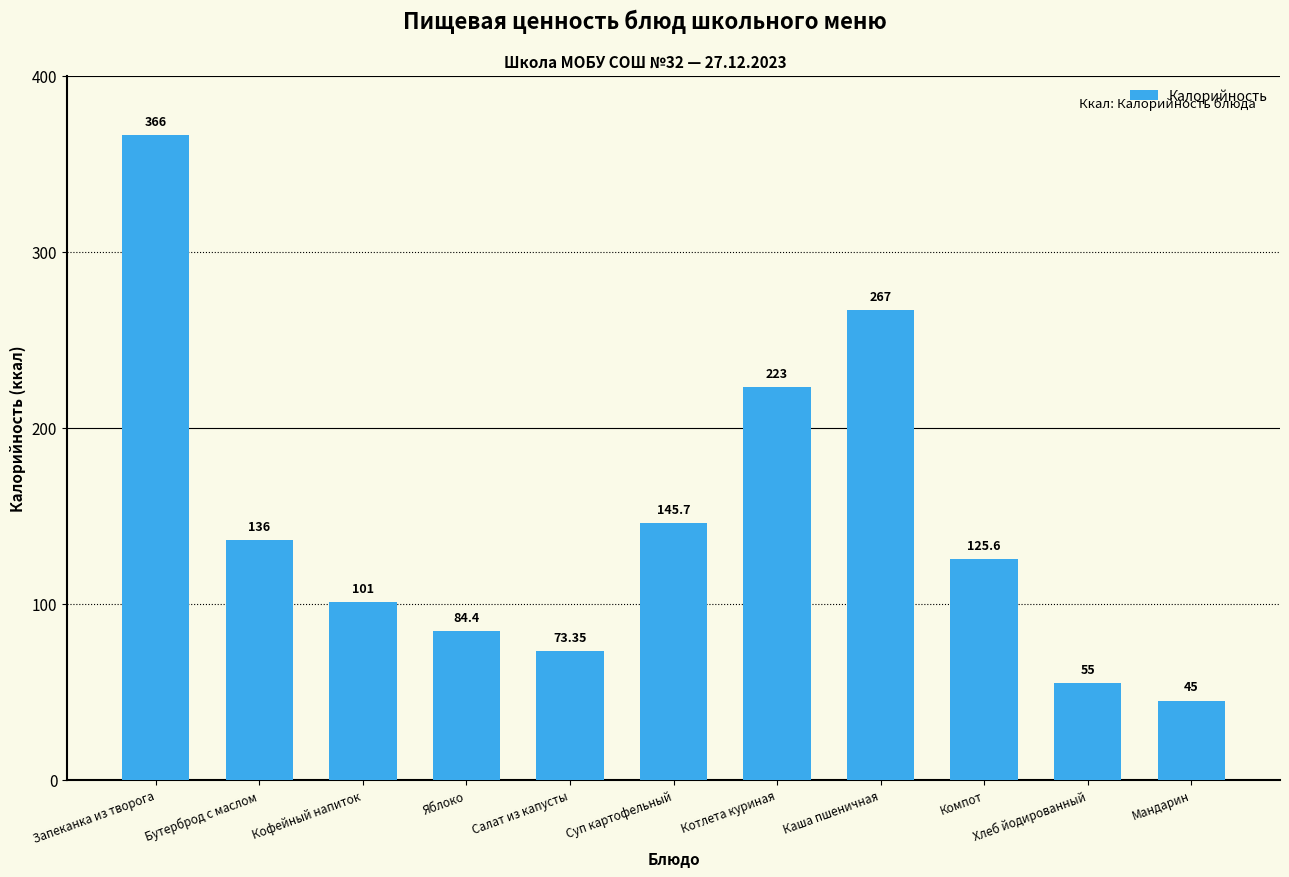

Are the bars horizontal?

No